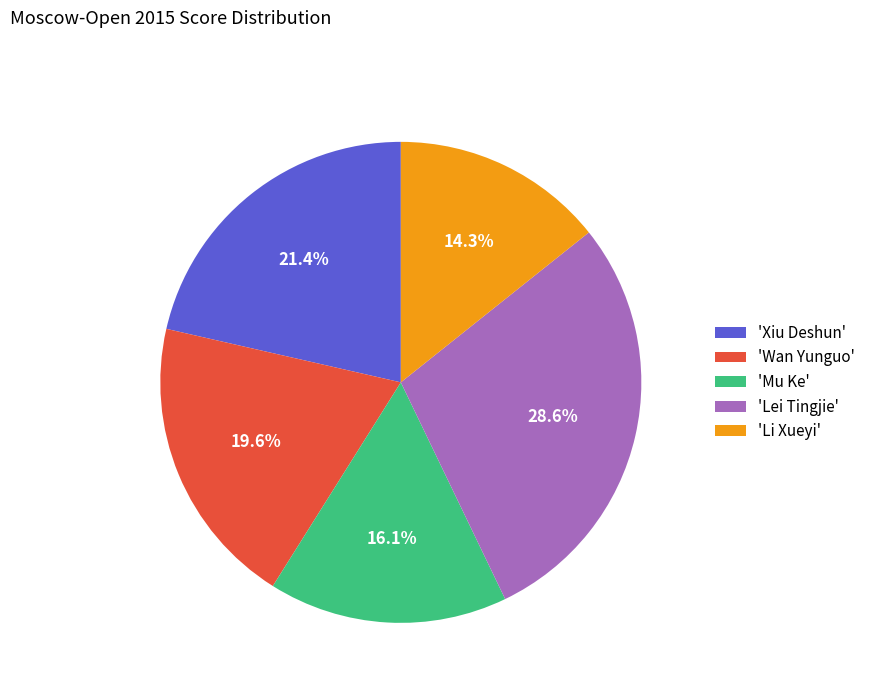

What is the ratio of the value at 'Wan Yunguo' to the value at 'Lei Tingjie'?

0.7